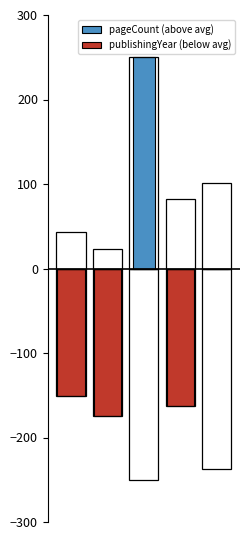

What is the greatest value displayed?

250.0